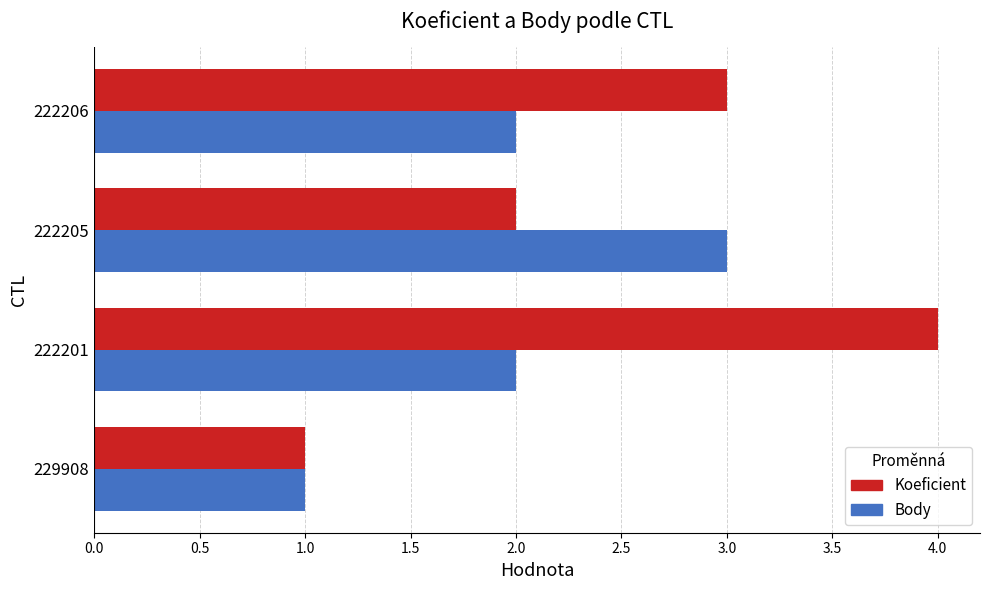

What is the difference between the maximum and minimum values in the Body series?

2